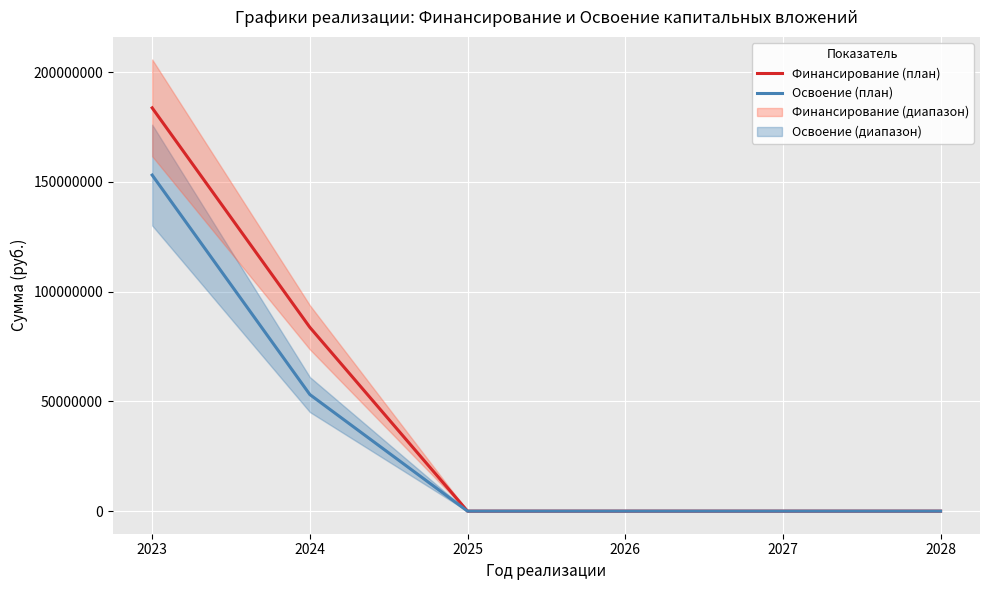

At which label does Освоение (план) reach its minimum?

2025